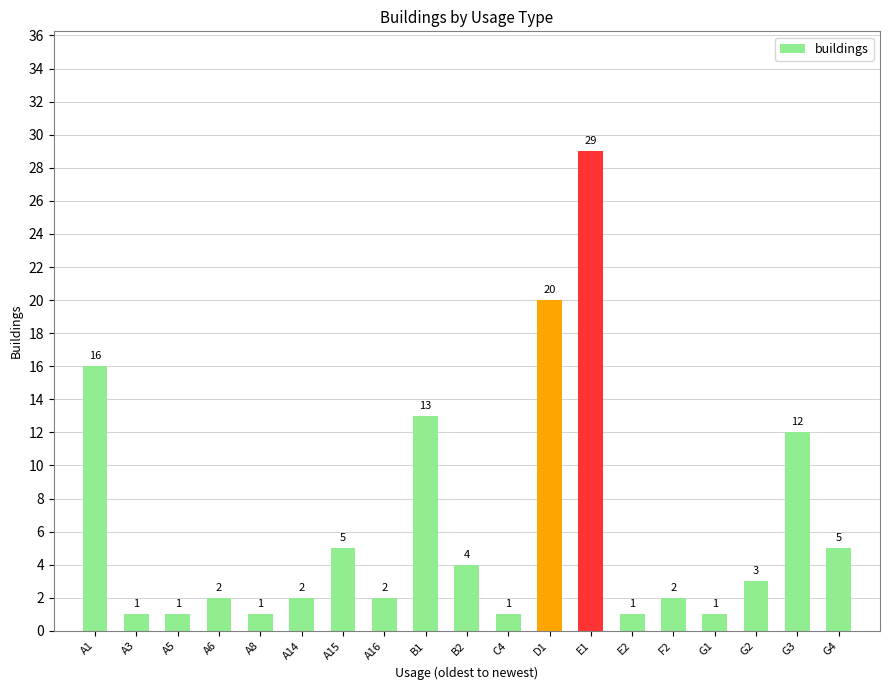

The value at C4 is 1. True or false?

True